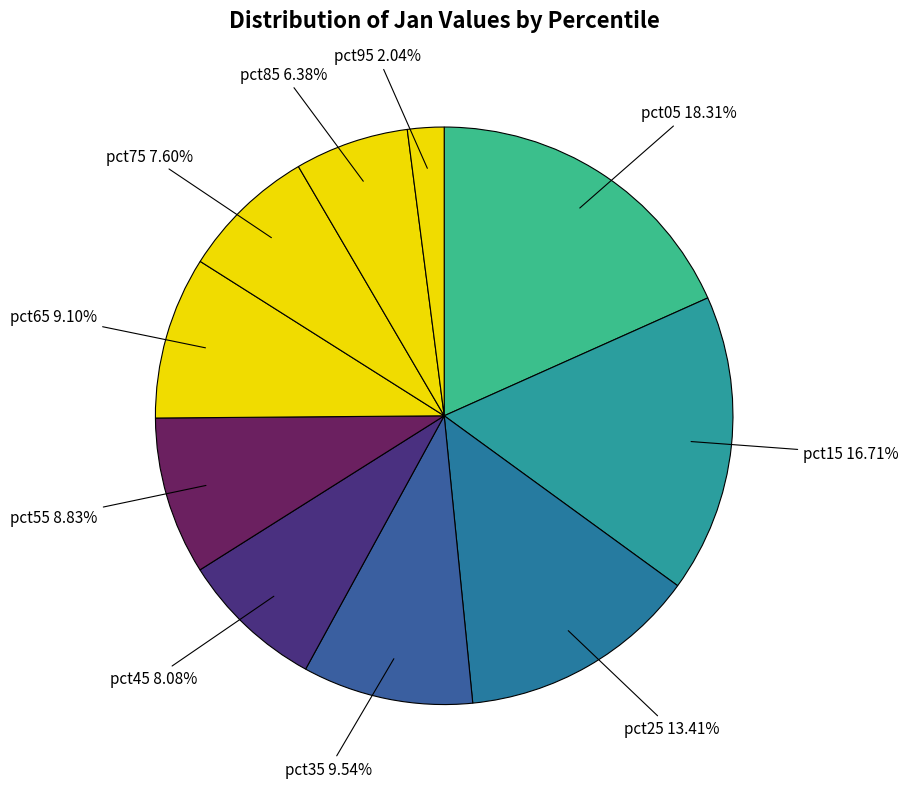

How many segments does this pie chart have?

10